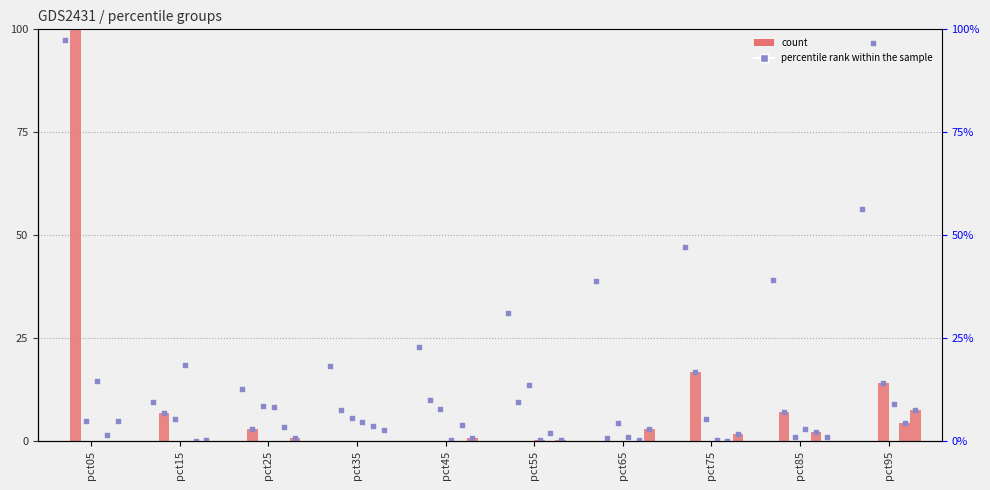

Which has a higher value, pct05 or pct75?

pct05